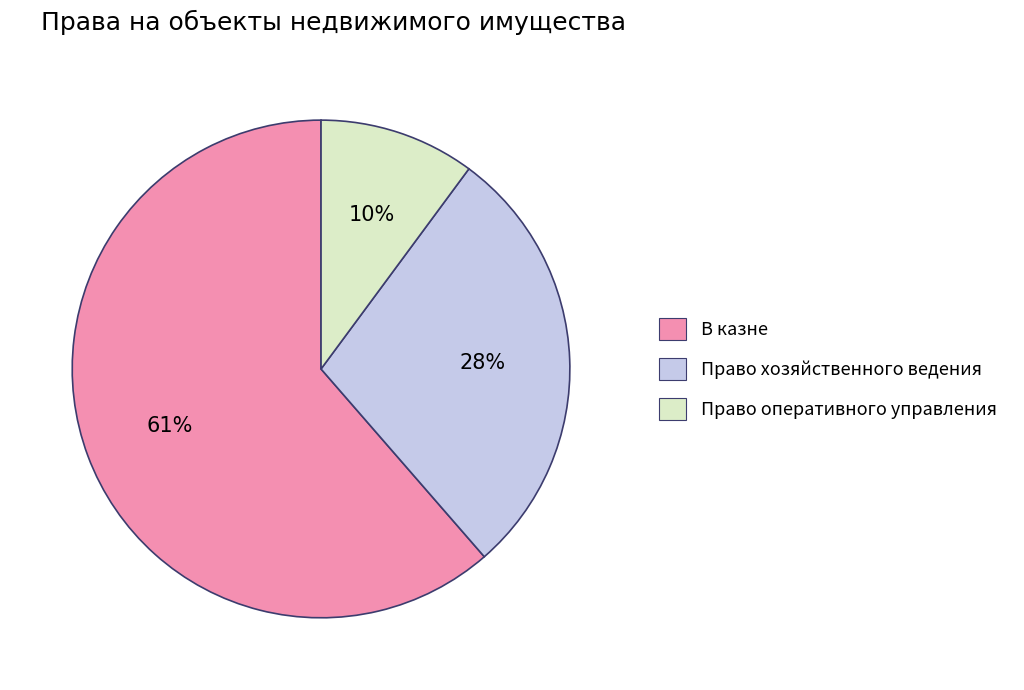

To the nearest percent, what portion does Право оперативного управления represent?

10%